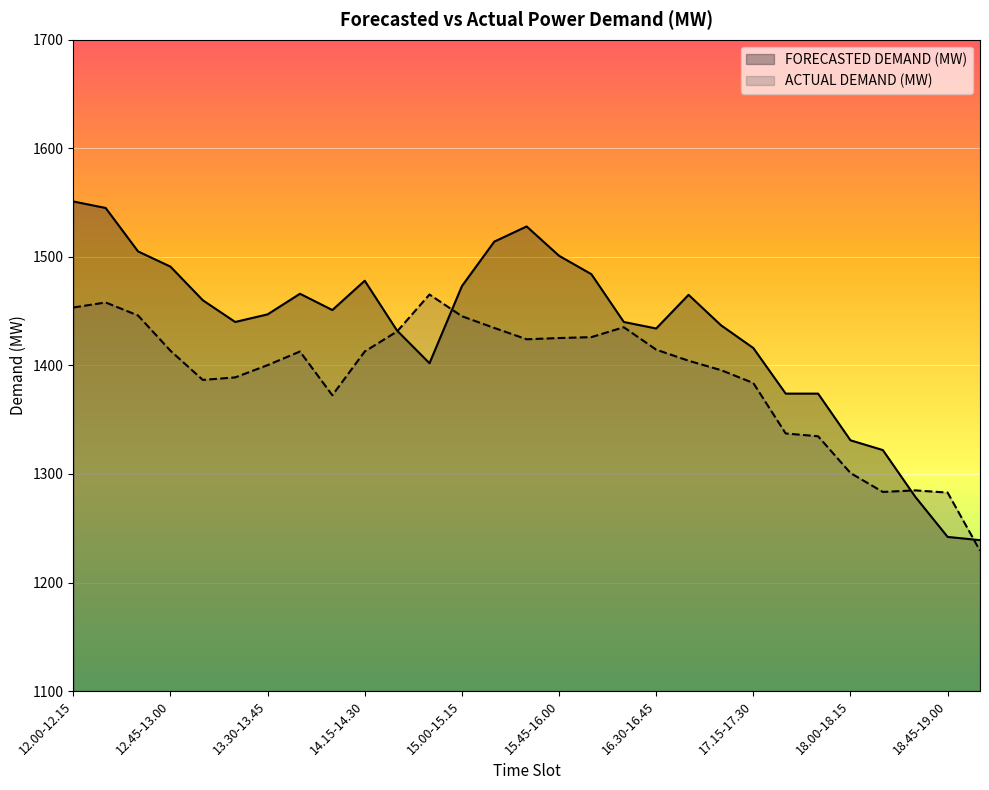

How many intersections are there between ACTUAL DEMAND (MW) and FORECASTED DEMAND (MW)?

4